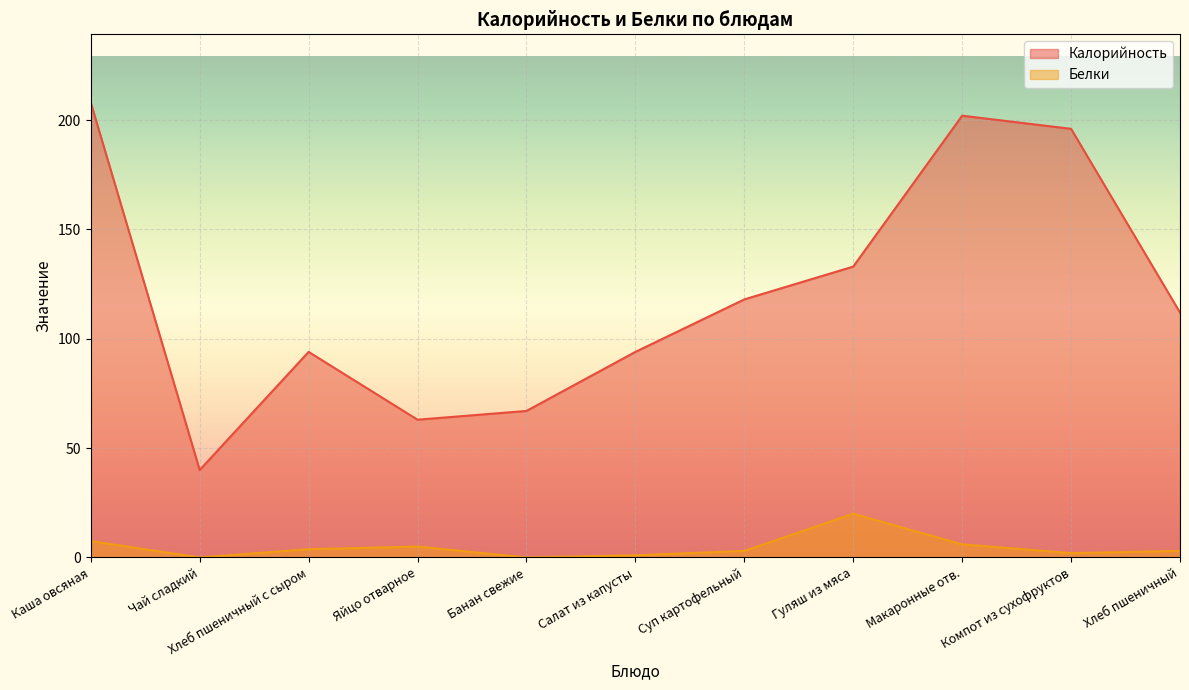

What value does the Калорийность series have at Яйцо отварное?

63.0